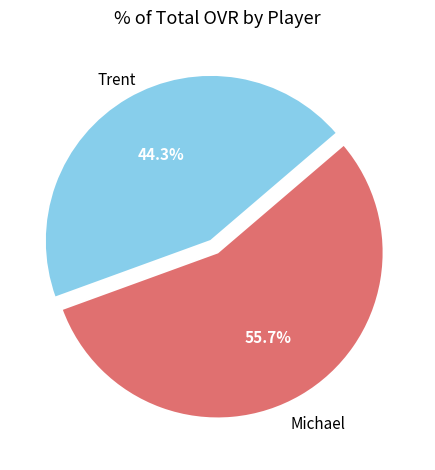

To the nearest percent, what percentage of the pie is Trent?

44%